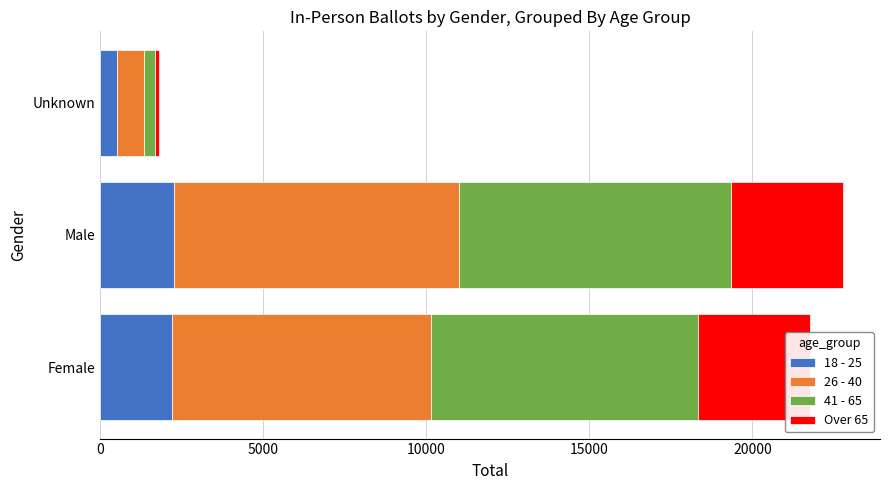

What is the minimum value for 18 - 25?

505